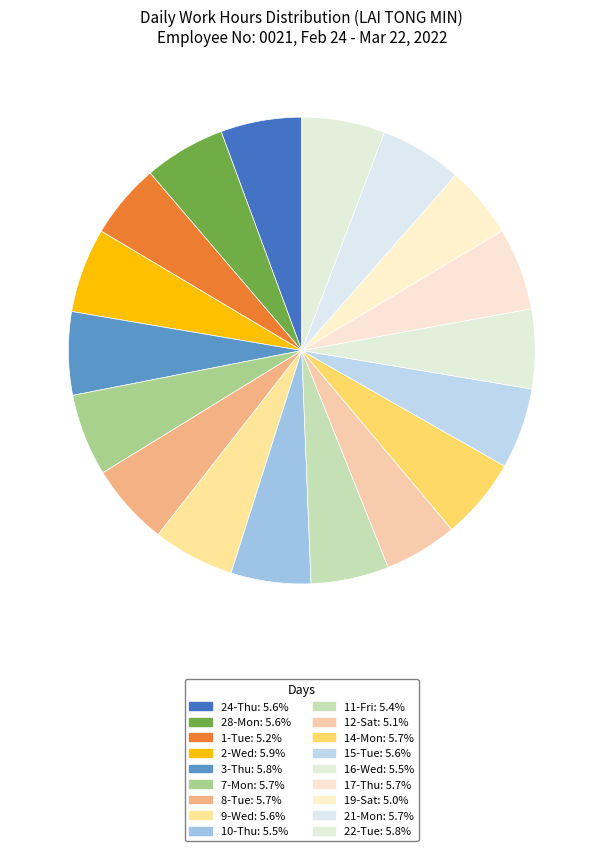

How many slices are in this pie chart?

18